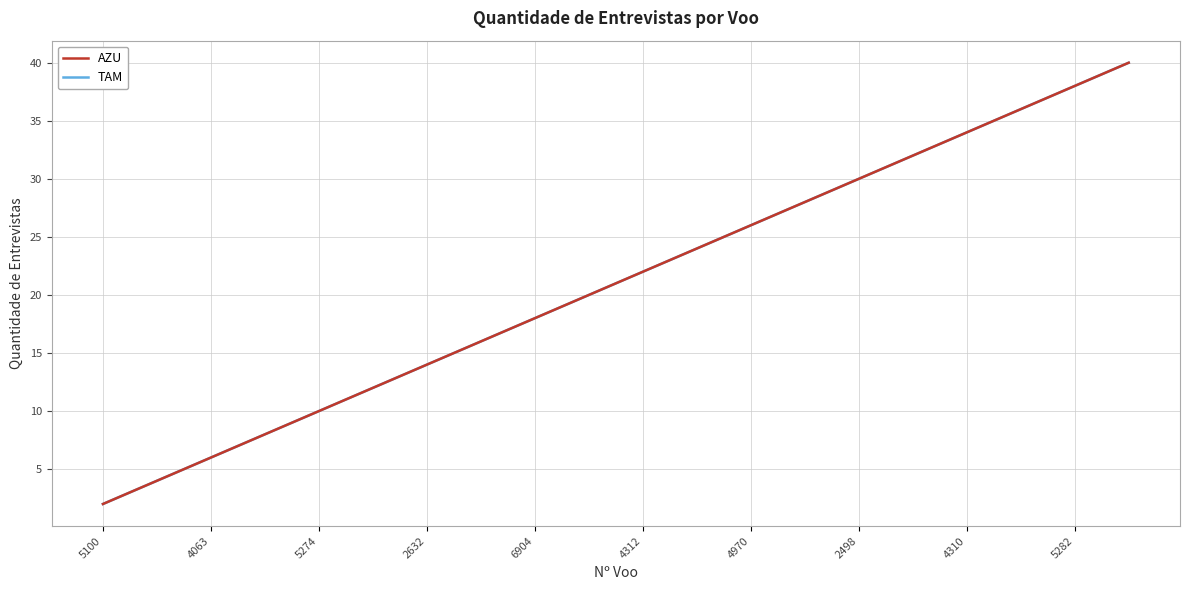

True or false: TAM has more than 1 points higher than both neighbors.

False